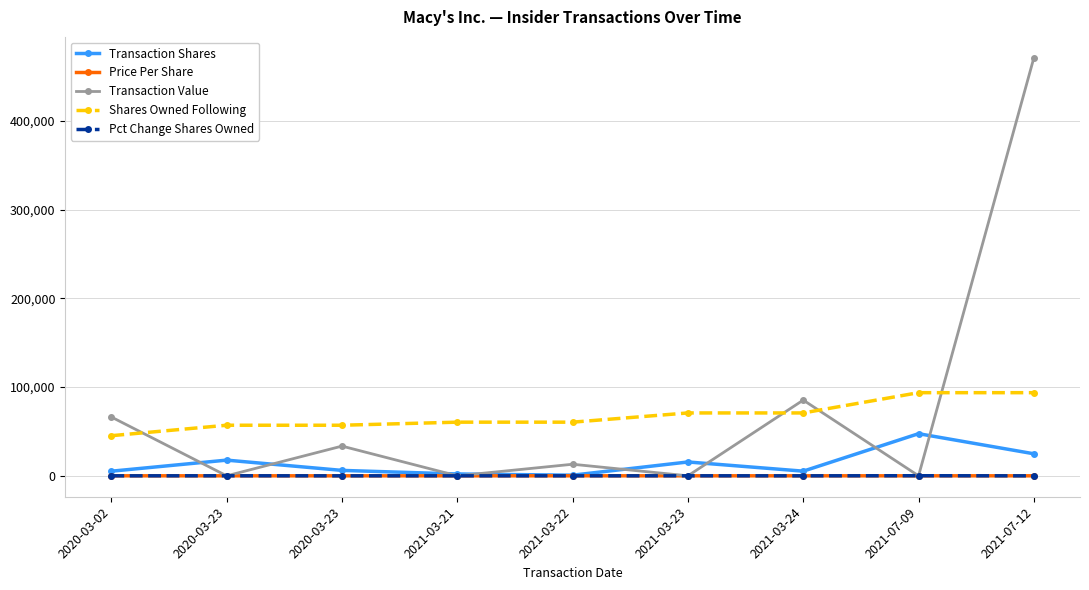

Is this an area chart (filled region under the line)?

No